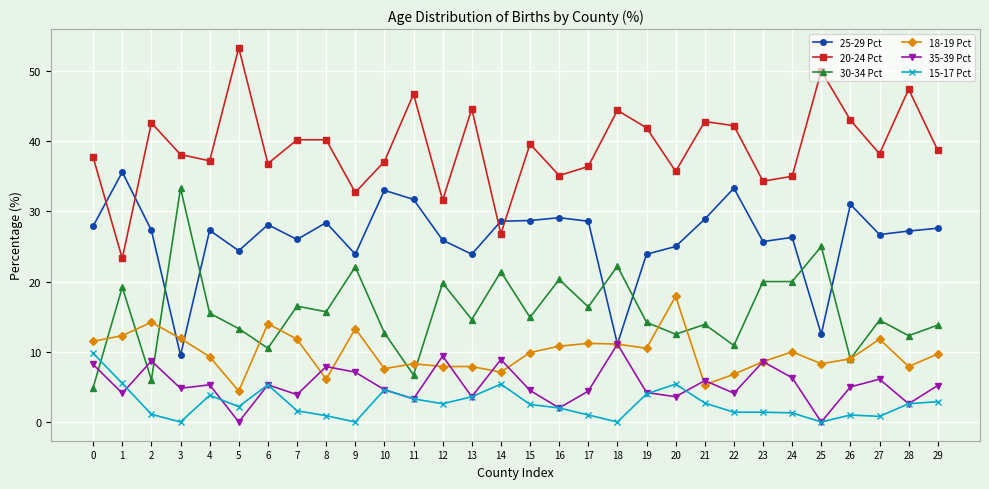

How many lines are shown in the chart?

6